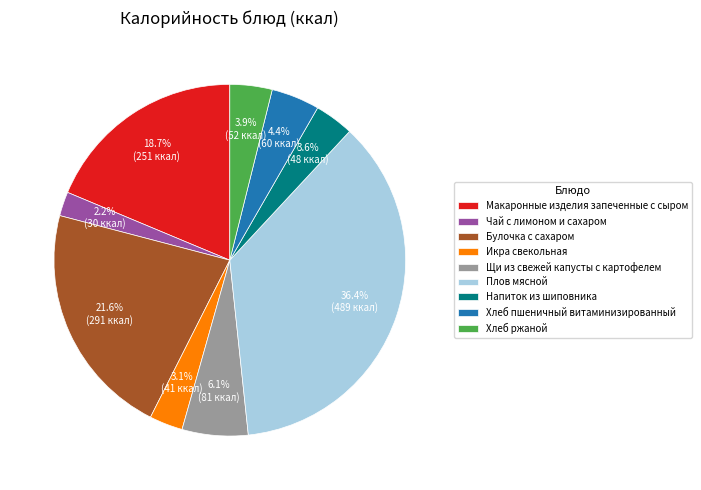

Which slice is the smallest?

Чай с лимоном и сахаром